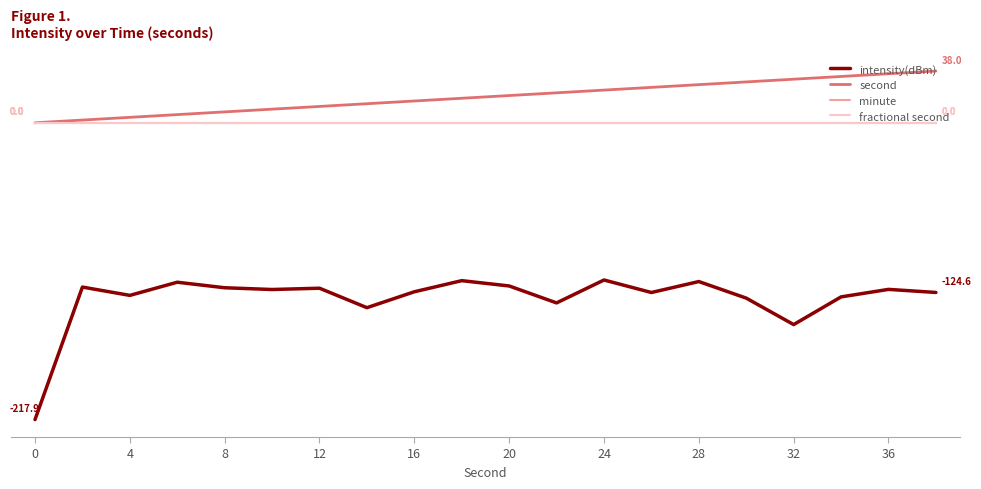

Does the chart display data point markers on the line(s)?

No